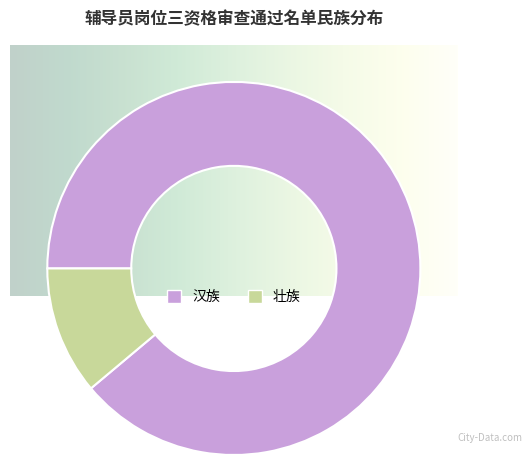

Is there a majority slice in this chart?

Yes